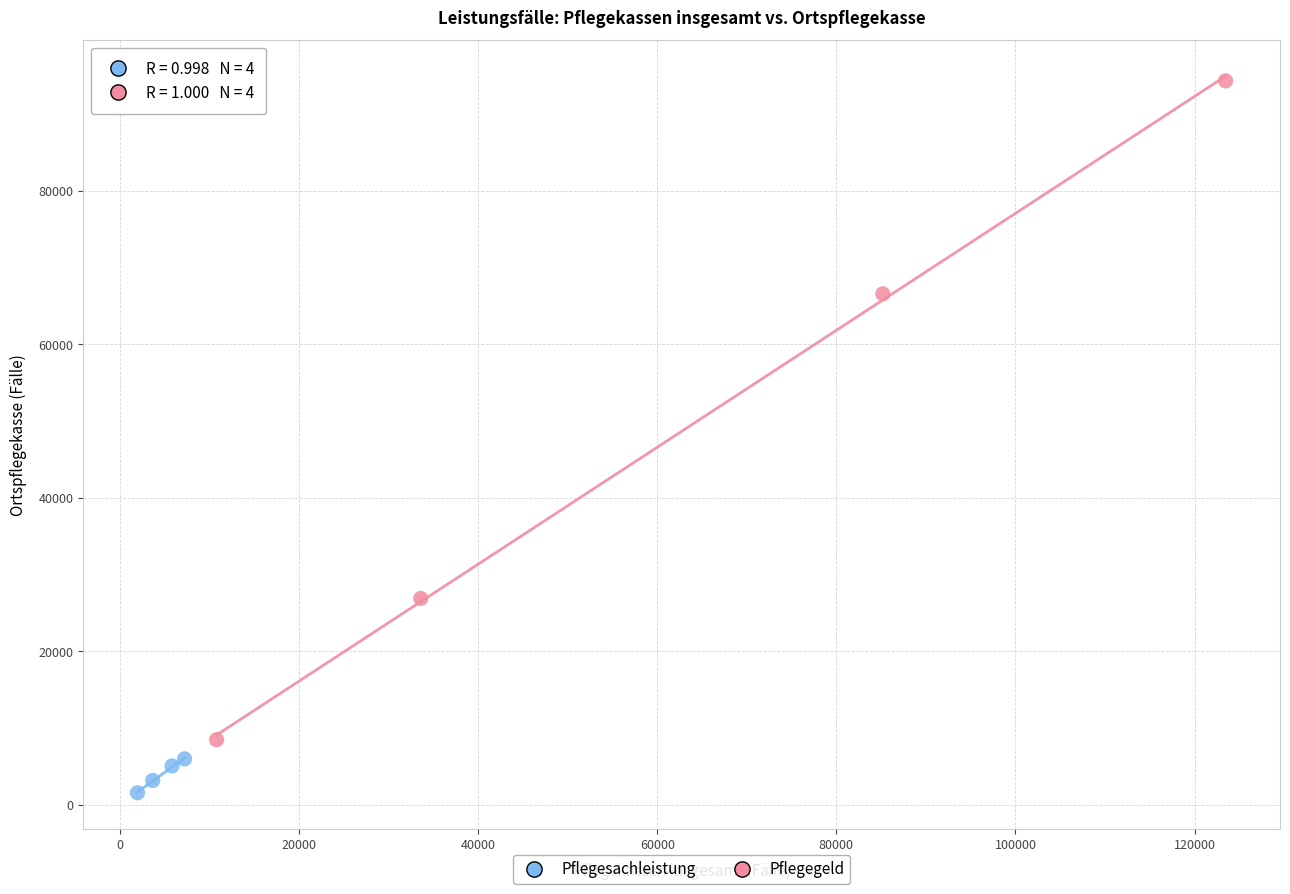

Which series has the widest spread of Y values?

Pflegegeld